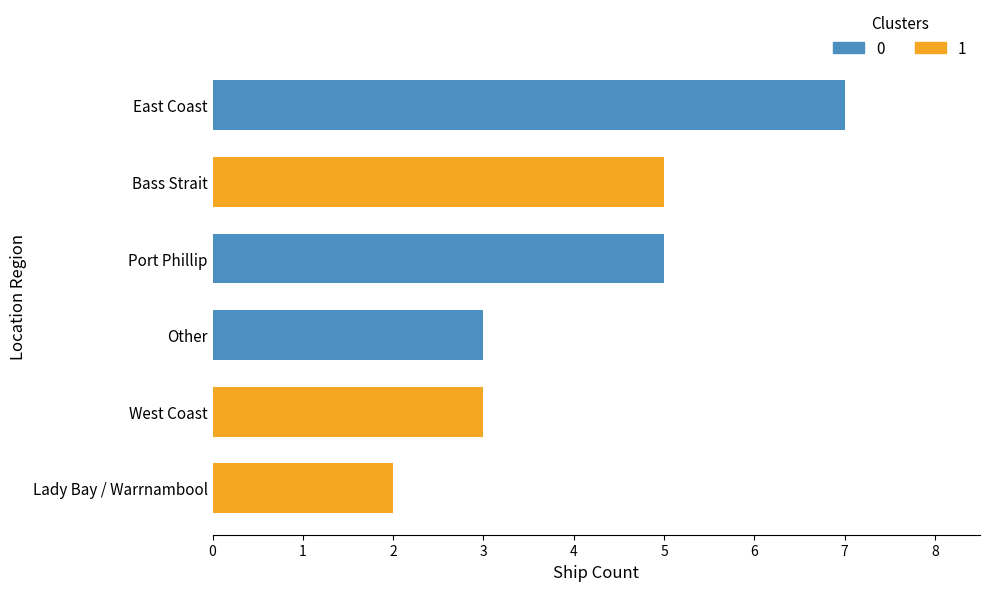

What is the smallest value displayed?

2